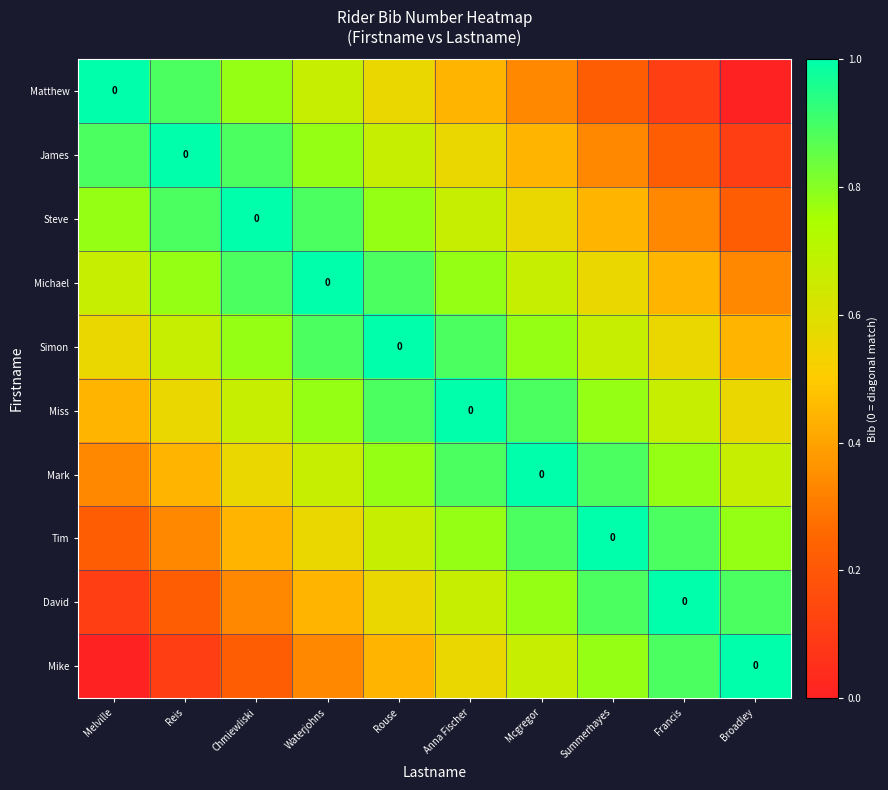

What is the average value of the Tim series?

0.7